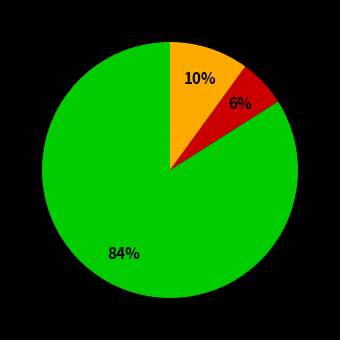

Is there any slice that represents more than half of the pie?

Yes